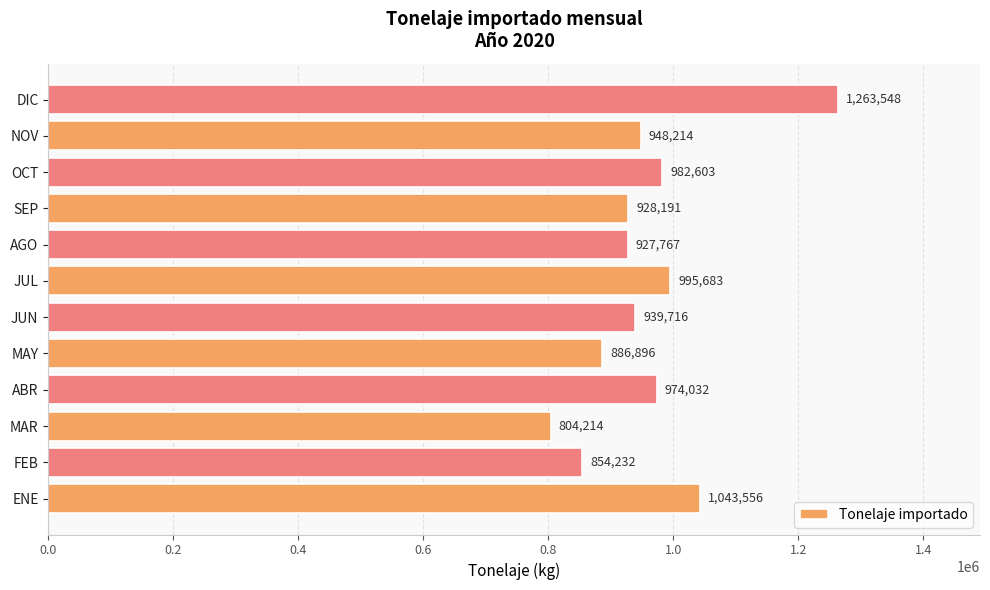

Rank the categories by value from highest to lowest.

DIC, ENE, JUL, OCT, ABR, NOV, JUN, SEP, AGO, MAY, FEB, MAR